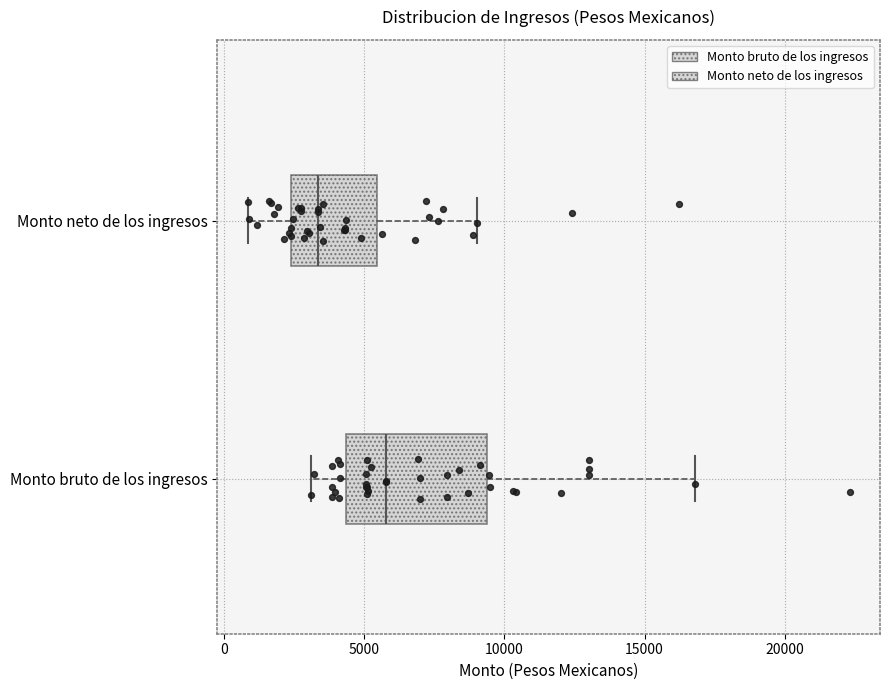

Which box is the widest, from its left edge to its right edge?

Monto bruto de los ingresos